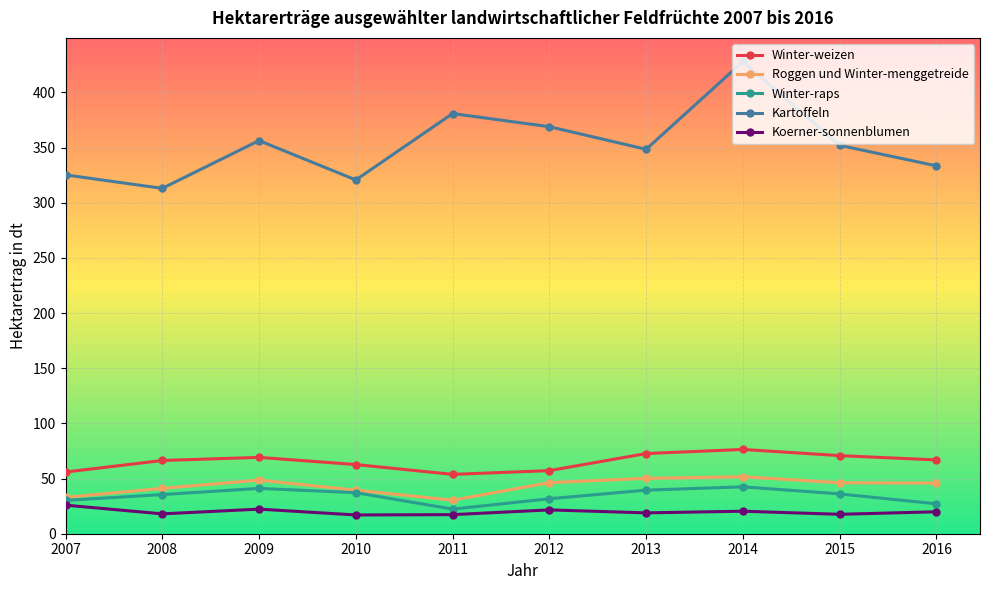

List the series in order of their peak value, highest first.

Kartoffeln, Winter-weizen, Roggen und Winter-menggetreide, Winter-raps, Koerner-sonnenblumen